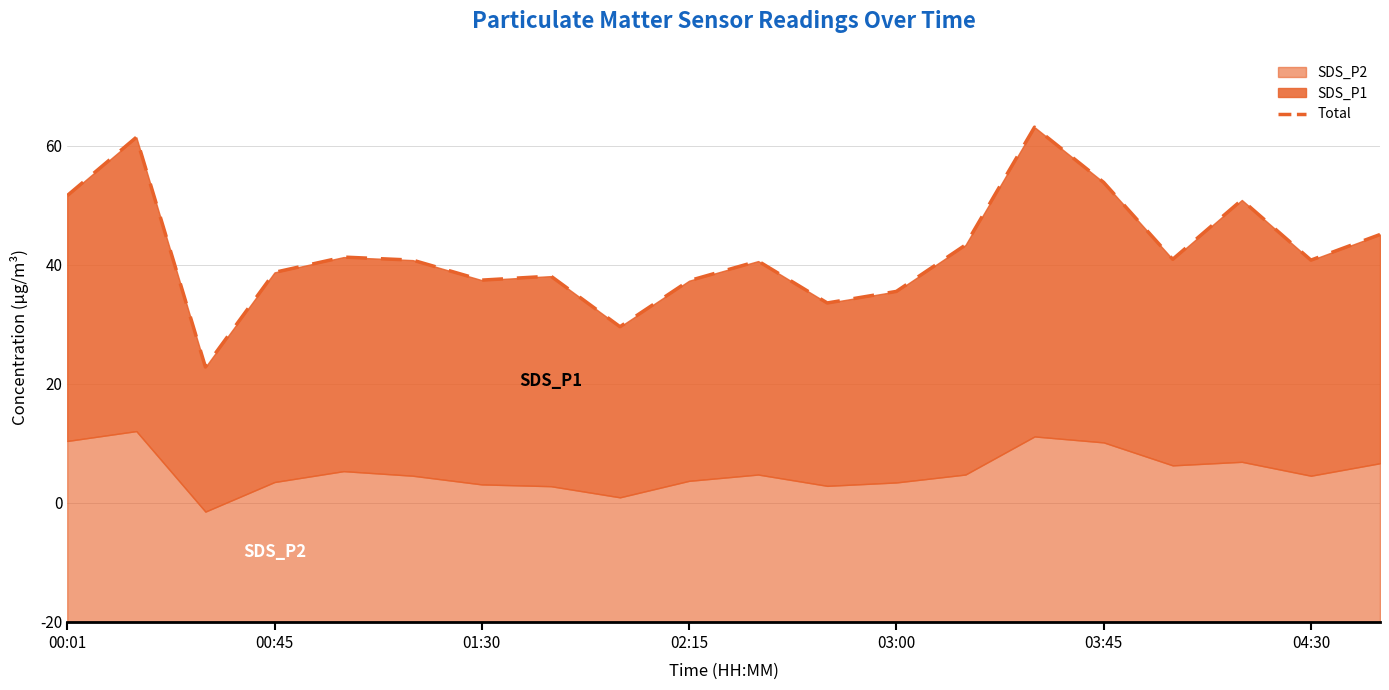

What is the average value?

62.3